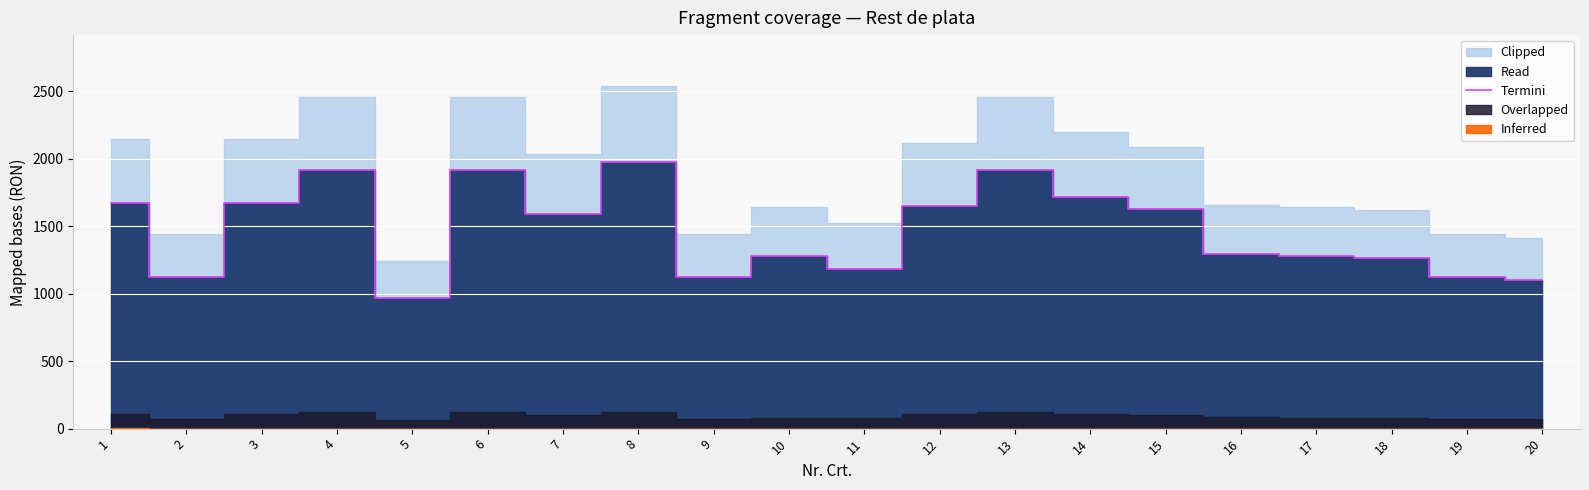

Reading left to right, transcribe all the data shown in this chart.

1=1670.8	2=1124.0	3=1670.8	4=1915.7	5=969.5	6=1915.7	7=1588.1	8=1976.5	9=1124.0	10=1278.4	11=1185.6	12=1647.4	13=1915.7	14=1713.7	15=1628.6	16=1290.1	17=1278.4	18=1262.8	19=1124.0	20=1099.8